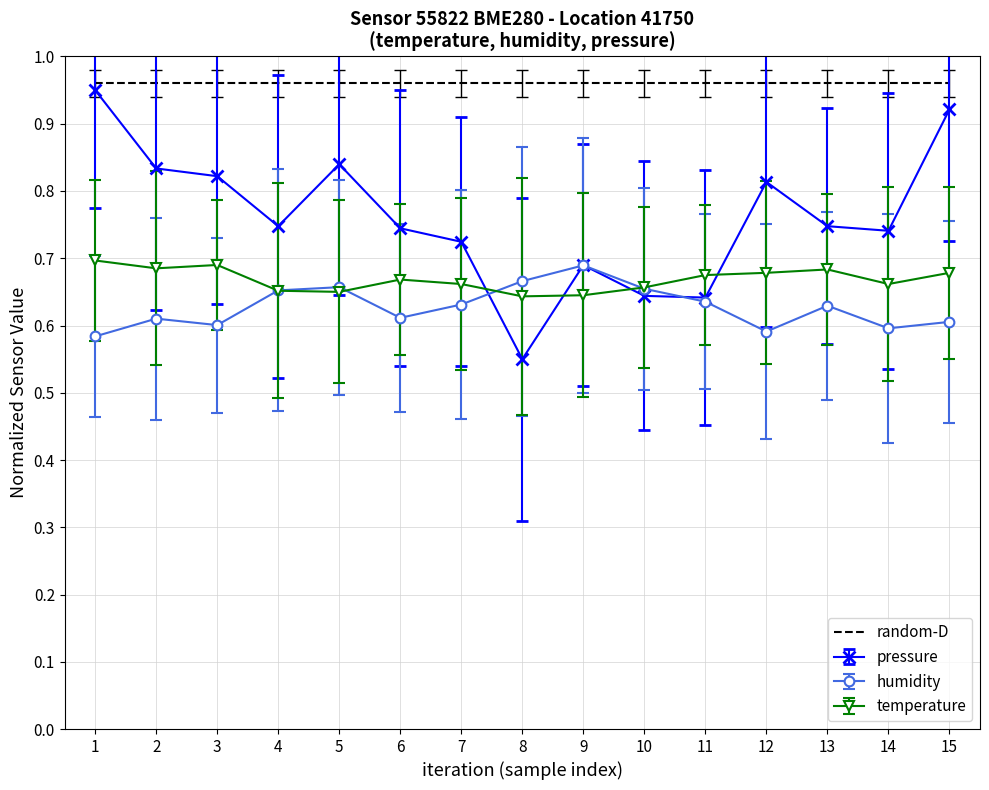

True or false: random-D and temperature cross at least once.

False